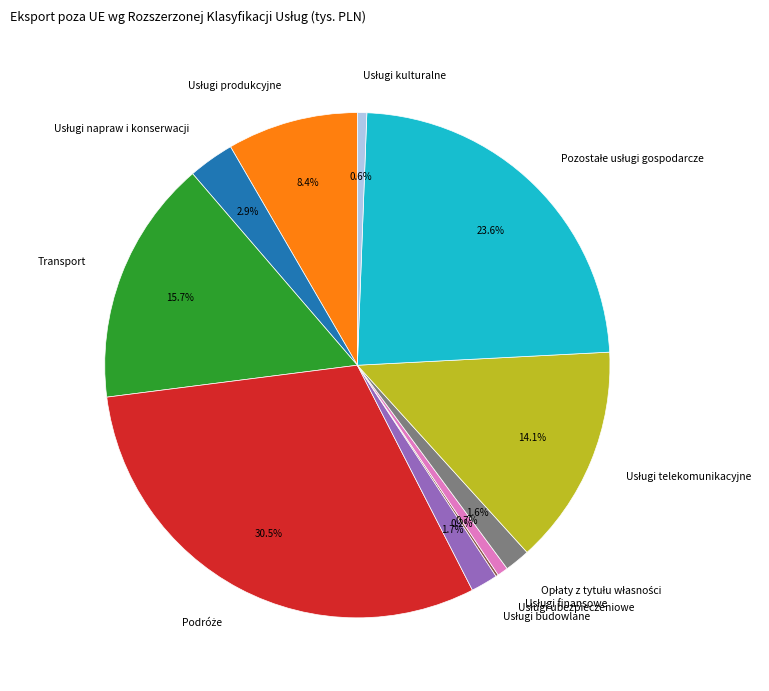

Is Transport the majority of the pie?

No